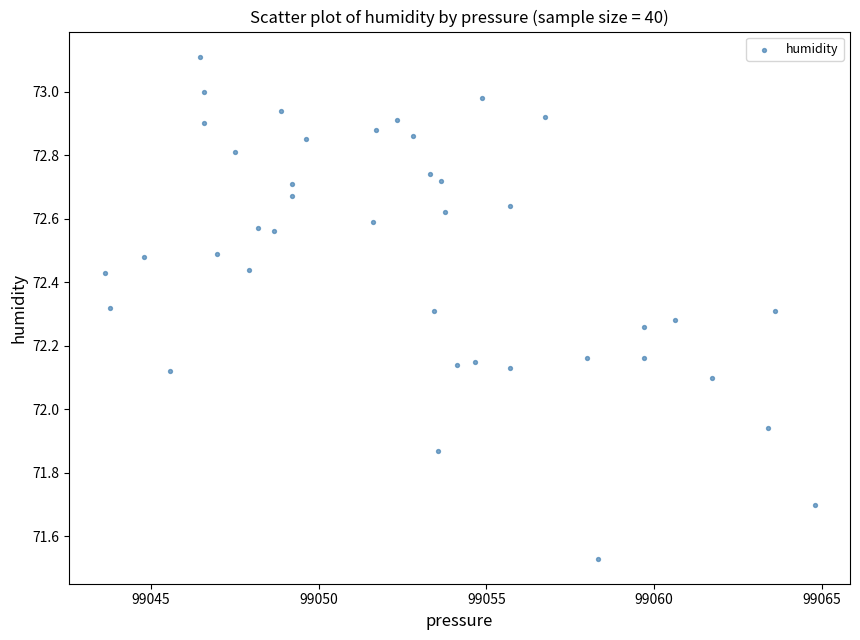

What is the range of Y values (max minus min)?

1.6